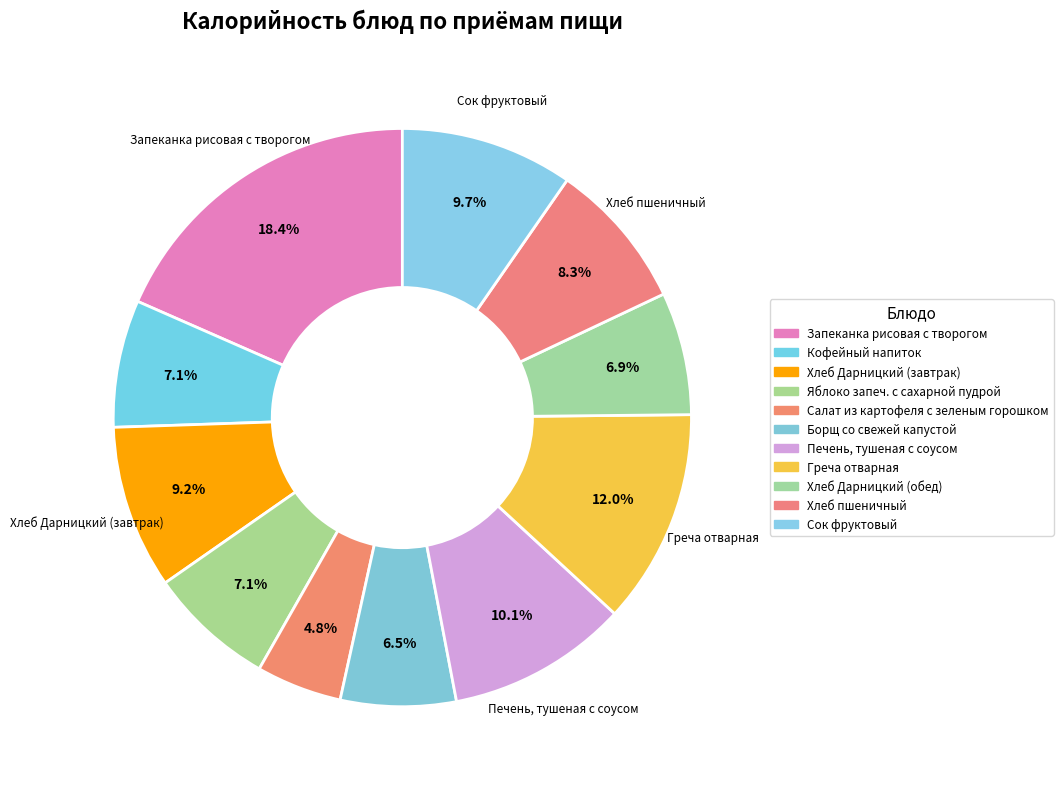

What percentage is NOT represented by Греча отварная?

88.0%